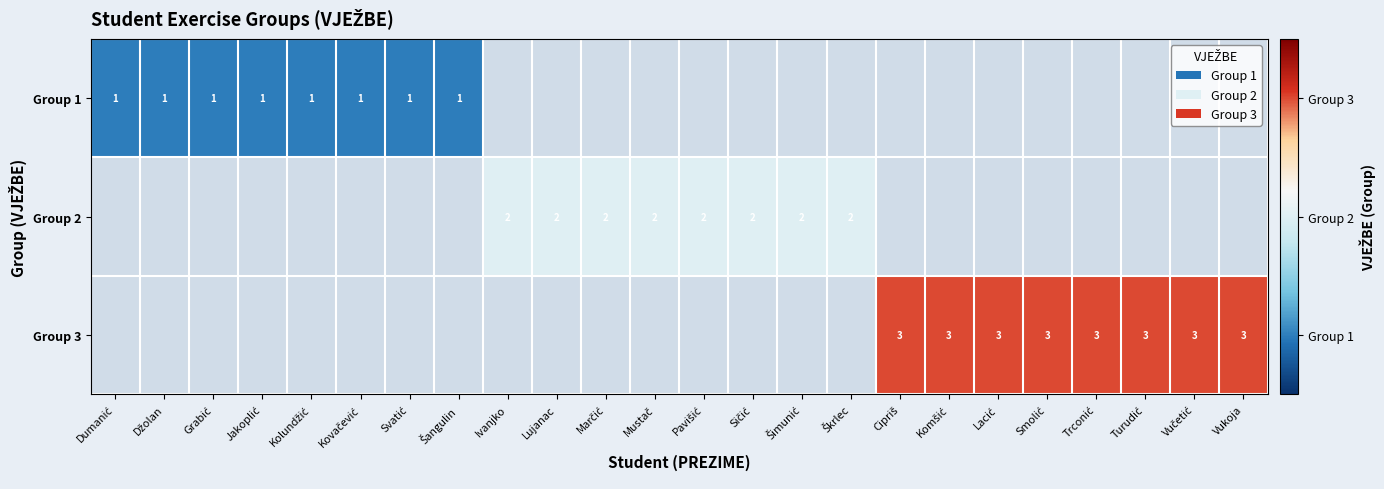

True or false: Group 2 has a value of 2 at Ivanjko.

True